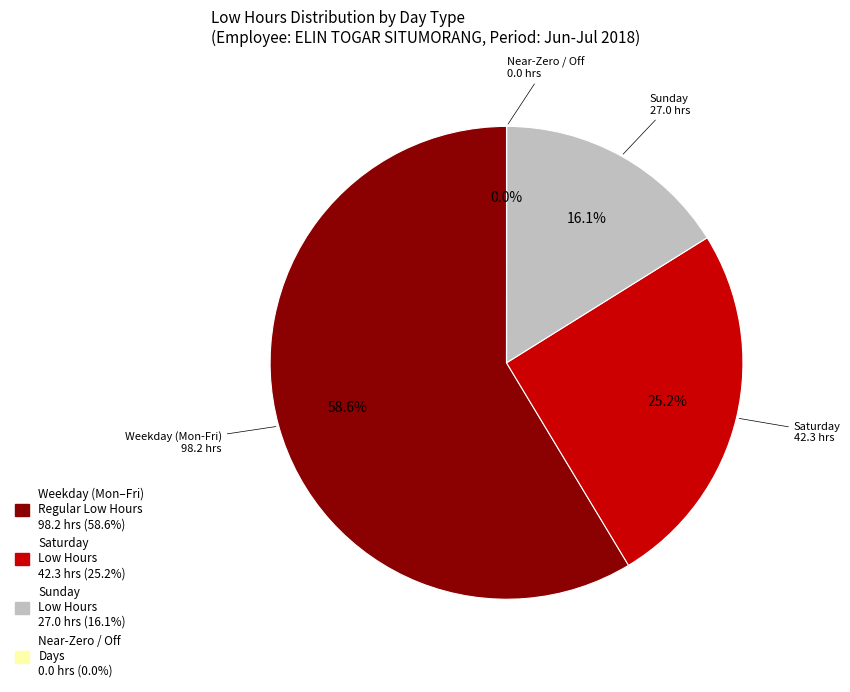

Is there a majority slice in this chart?

Yes